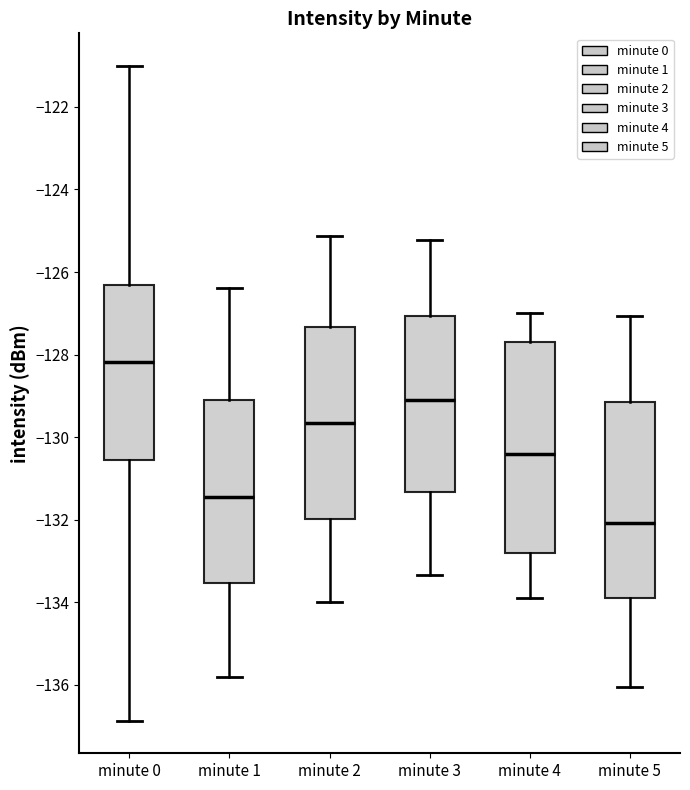

Reading left to right, read every box against the y-axis: the position of its median line, the range the box covers, and the ends of its whiskers. The values are not printed on the chart, so give them approximately, as read against the axis.

minute 0: median -128.2, box -130.6 to -126.4, whiskers -136.8 to -121.0
minute 1: median -131.4, box -133.6 to -129.0, whiskers -135.8 to -126.4
minute 2: median -129.6, box -132.0 to -127.4, whiskers -134.0 to -125.2
minute 3: median -129.2, box -131.4 to -127.0, whiskers -133.4 to -125.2
minute 4: median -130.4, box -132.8 to -127.8, whiskers -134.0 to -127.0
minute 5: median -132.0, box -133.8 to -129.2, whiskers -136.0 to -127.0